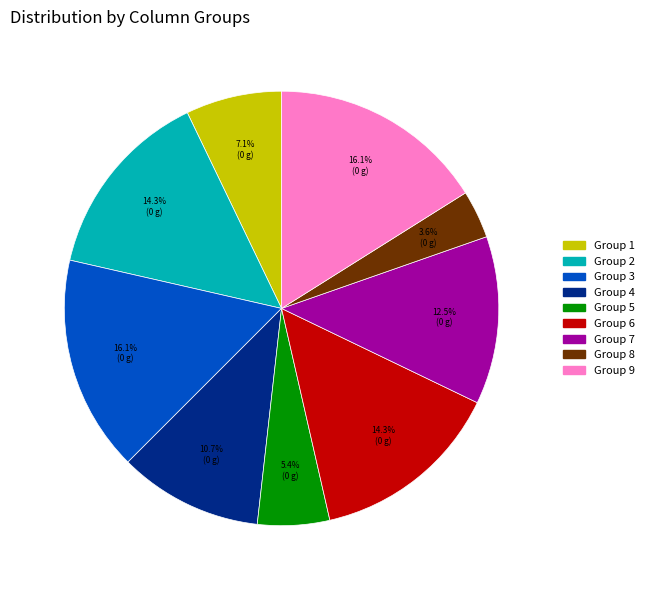

How many segments does this pie chart have?

9